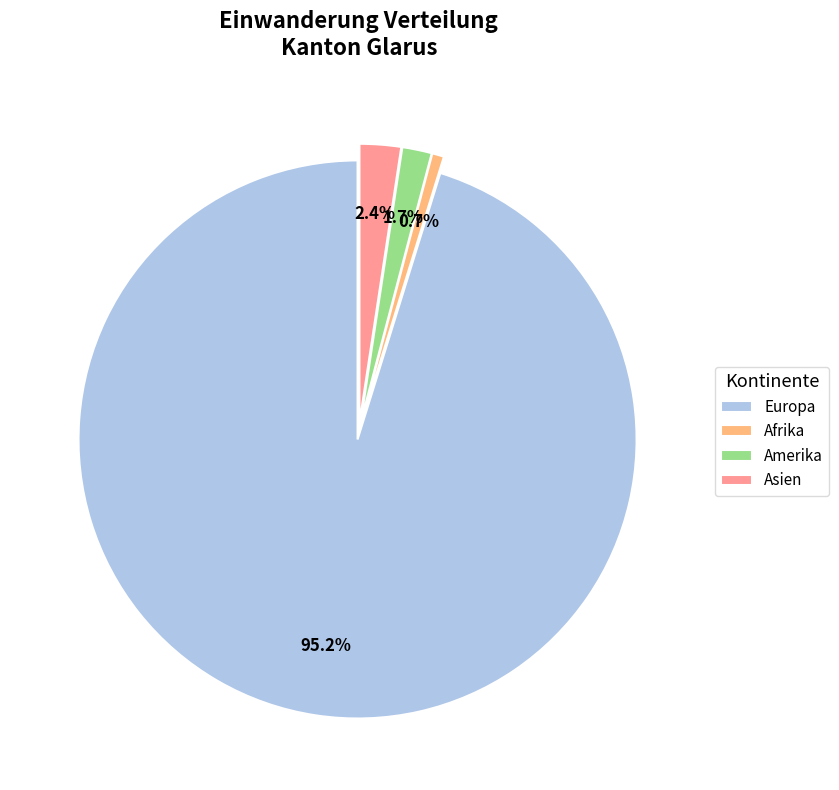

How many slices are in this pie chart?

4